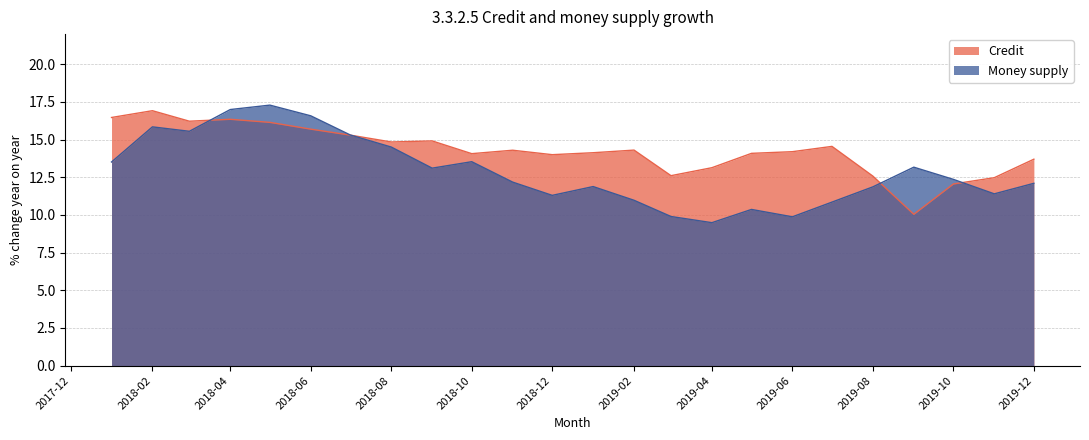

What is the lowest value of the Money supply series?

9.5